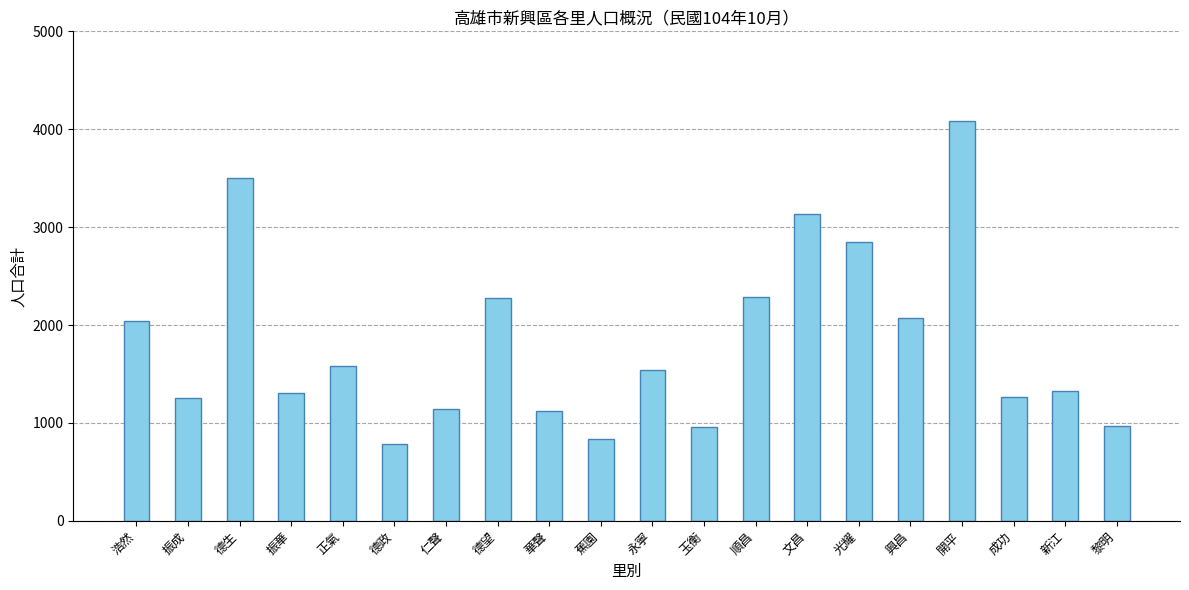

How many bars are there in total?

20